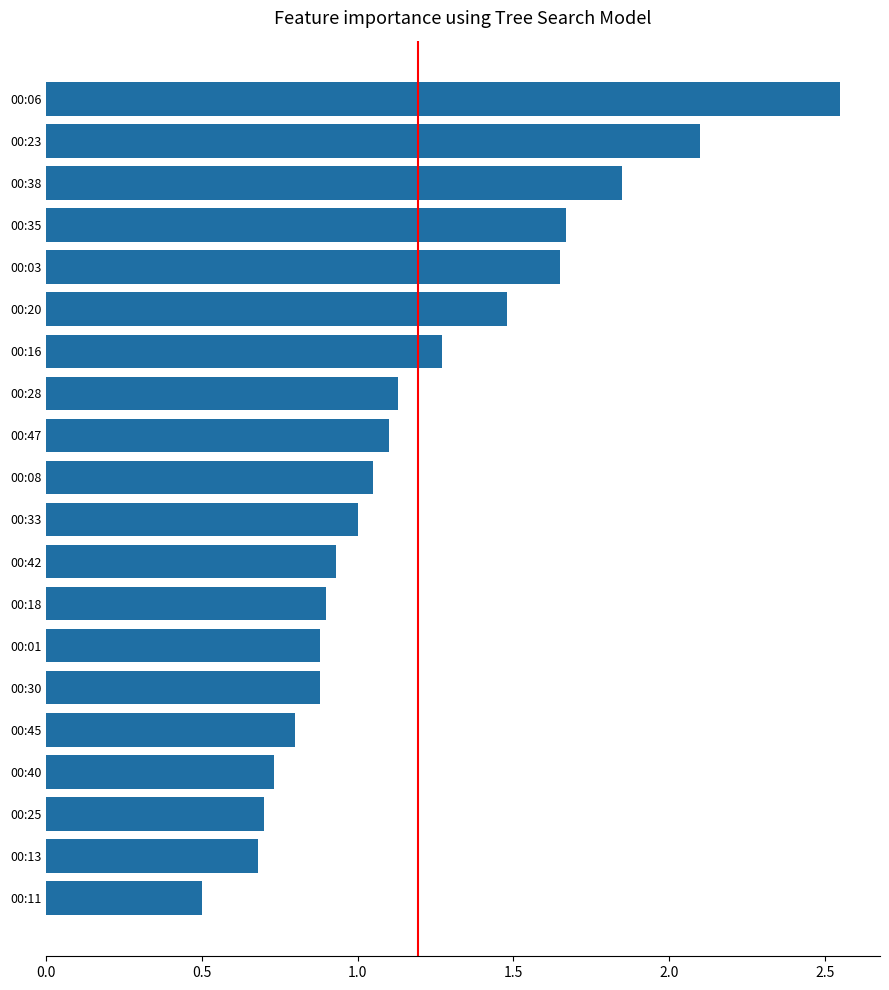

What is the average value?

1.2